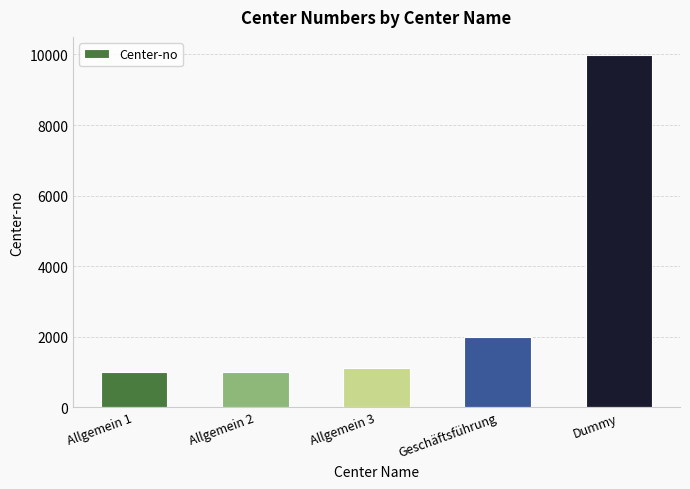

At which category does the chart reach its peak across all series?

Dummy